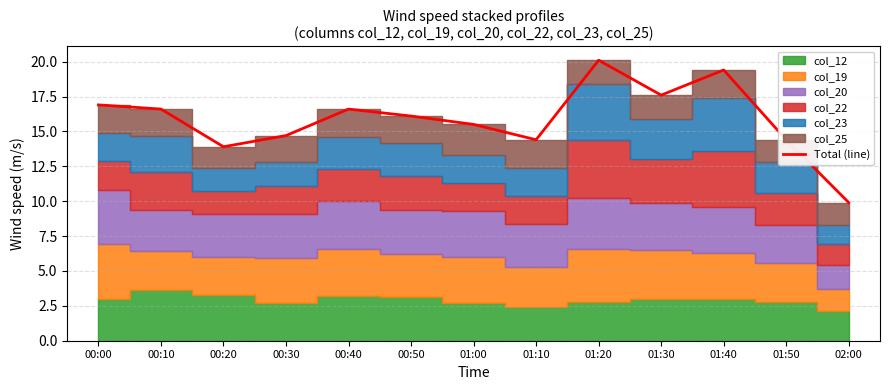

List the labels in order of value, smallest first.

02:00, 00:20, 01:10, 01:50, 00:30, 01:00, 00:50, 00:10, 00:40, 00:00, 01:30, 01:40, 01:20